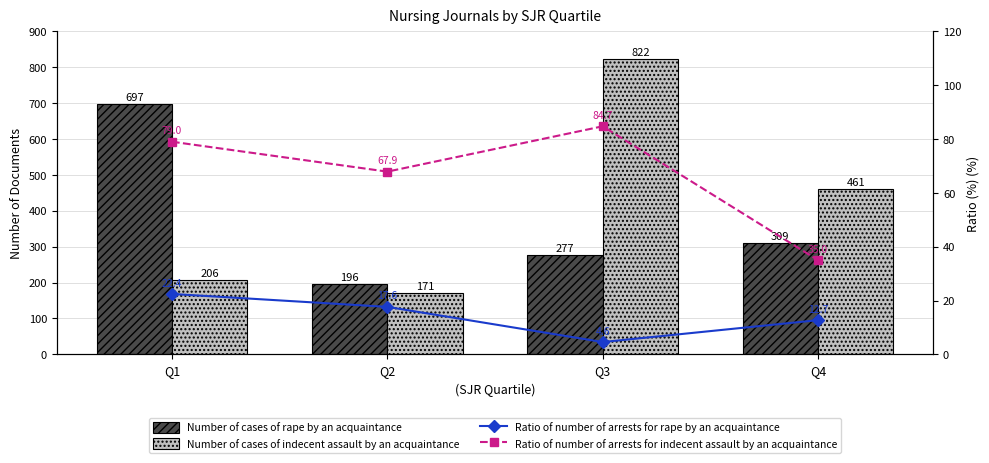

Which series has the widest spread of values?

Number of cases of indecent assault by an acquaintance